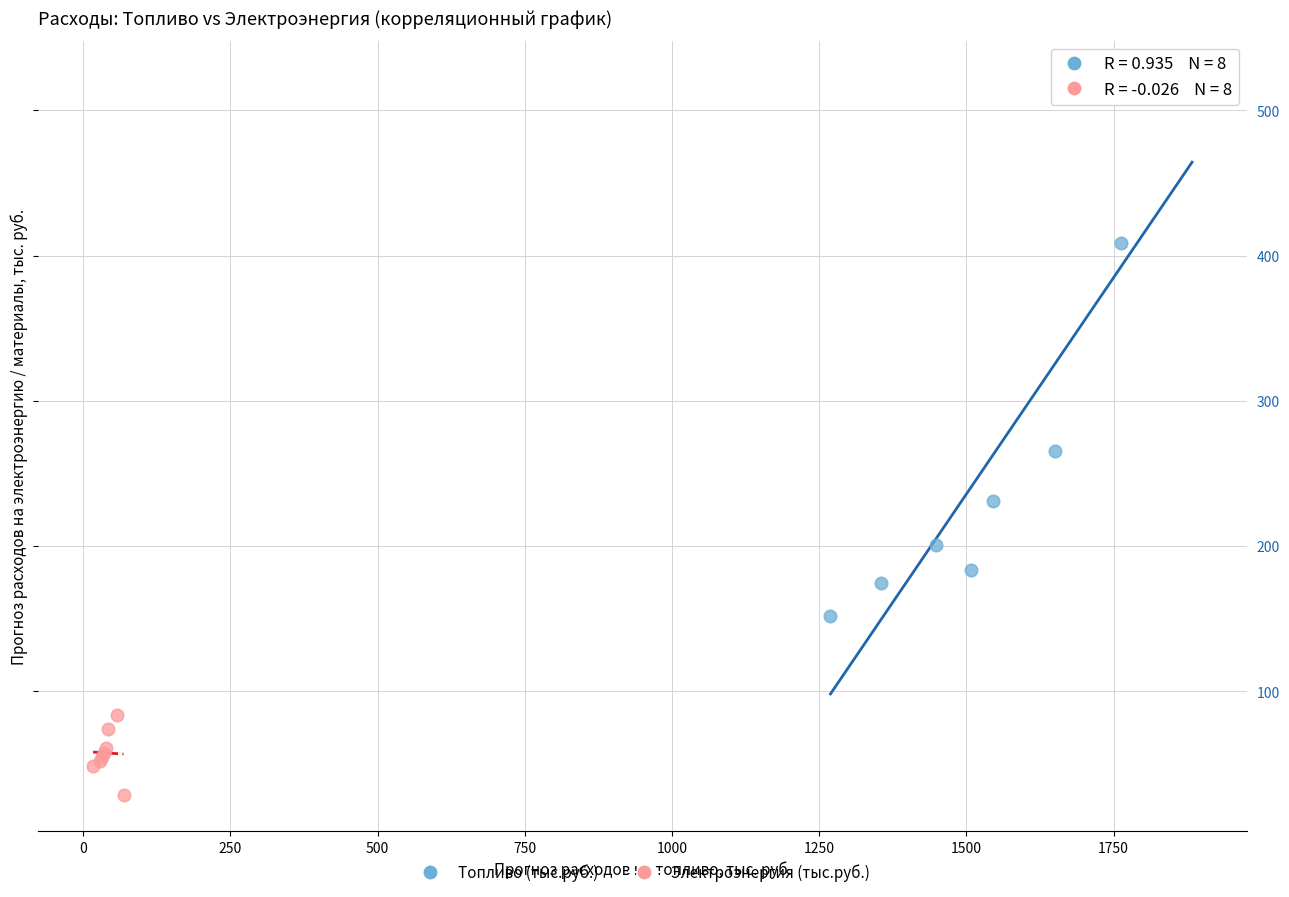

Which series reaches the maximum Y coordinate?

Топливо (тыс.руб.)